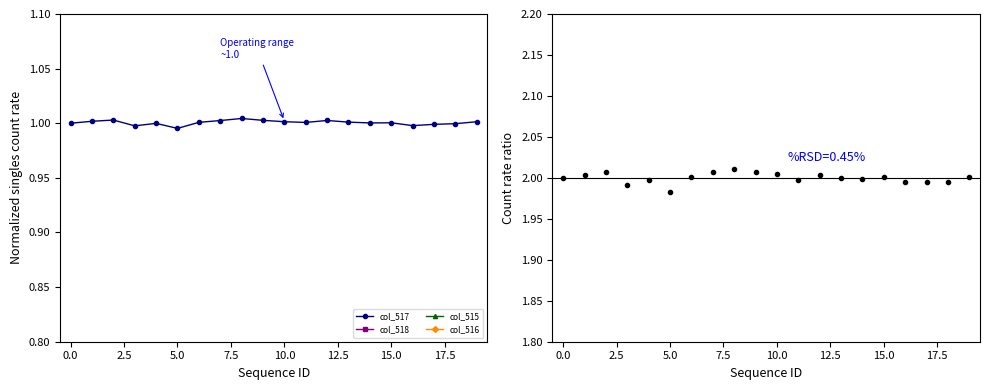

True or false: col_517 has more than 1 interior local peaks.

True